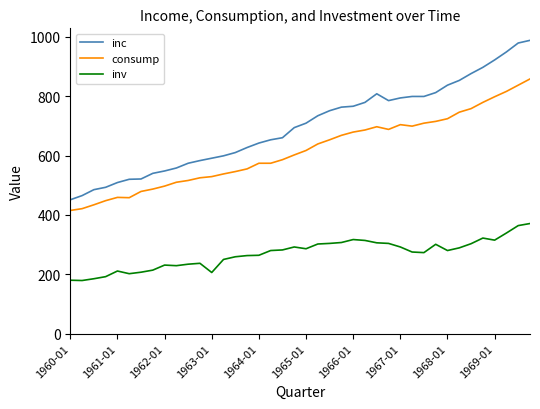

True or false: inc and inv intersect in this chart.

False